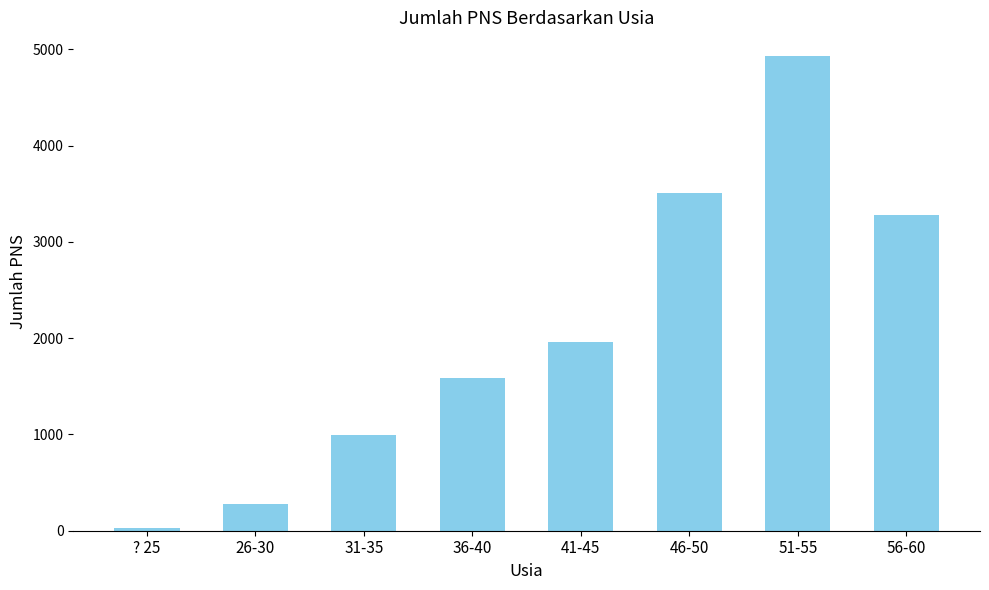

Which category has the lowest value across all series?

? 25